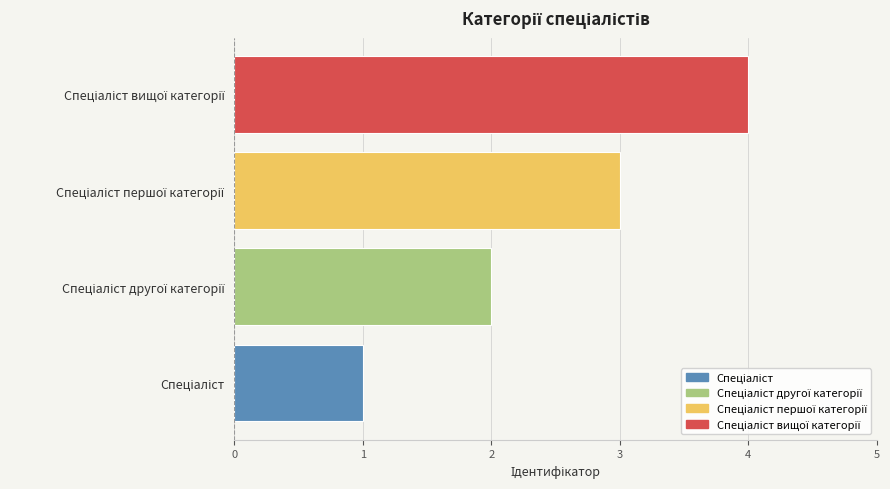

What is the greatest value displayed?

4